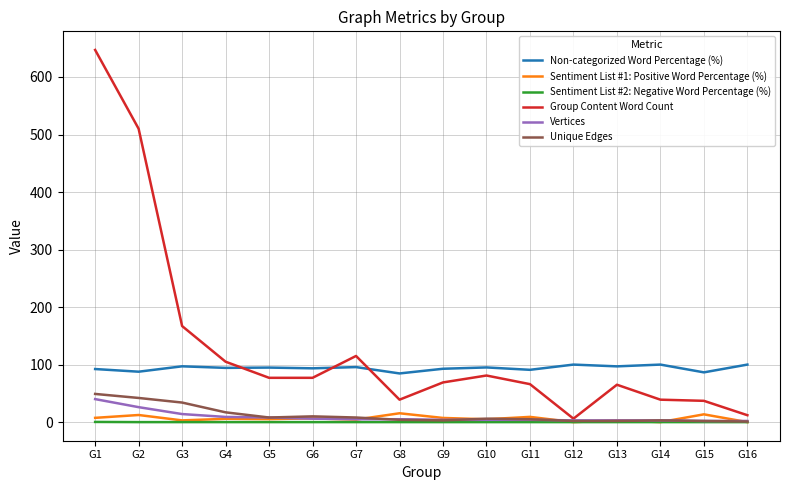

At which category is the sum across all series the highest?

G1